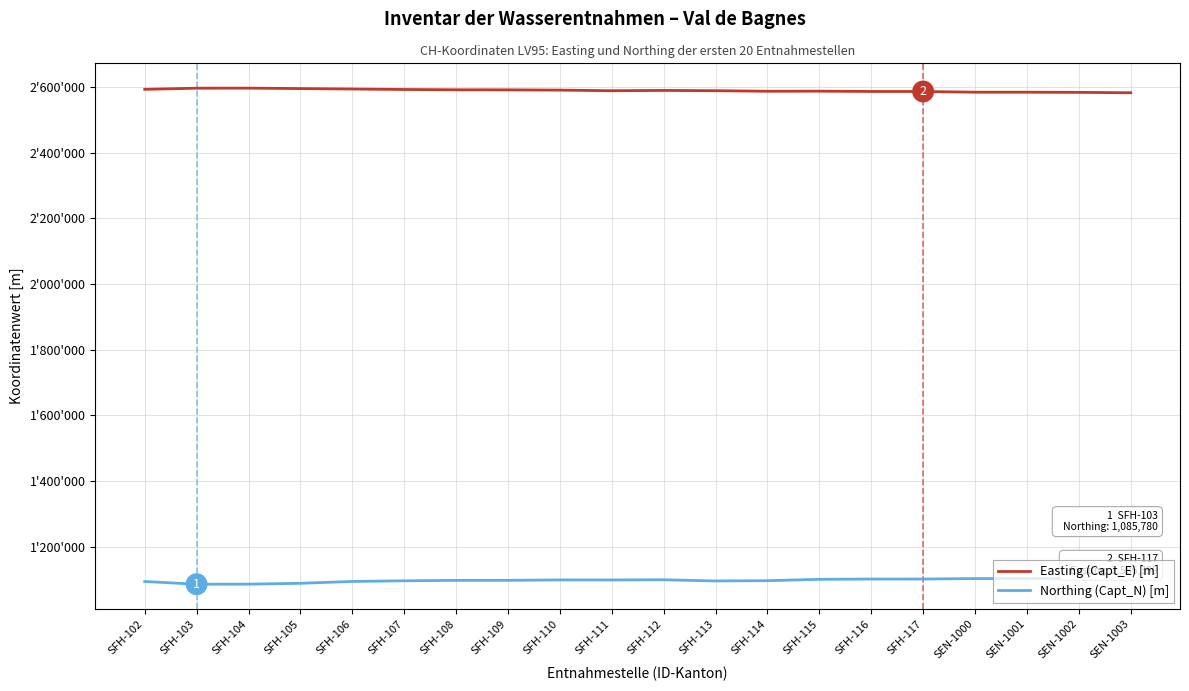

True or false: Northing (Capt_N) [m] and Easting (Capt_E) [m] intersect in this chart.

False